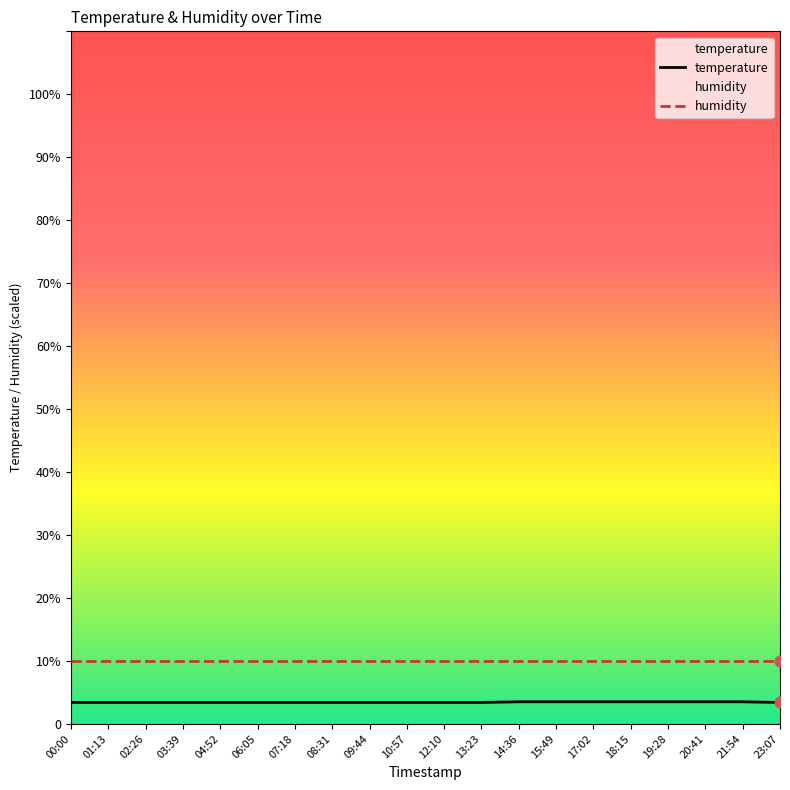

What is the change in value from 19:28 to 23:07?

-0.1